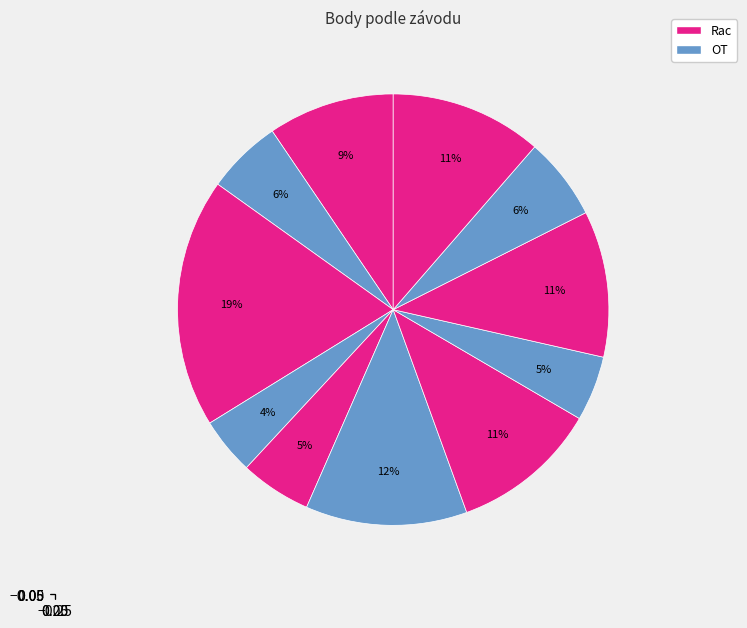

How many slices are in this pie chart?

11